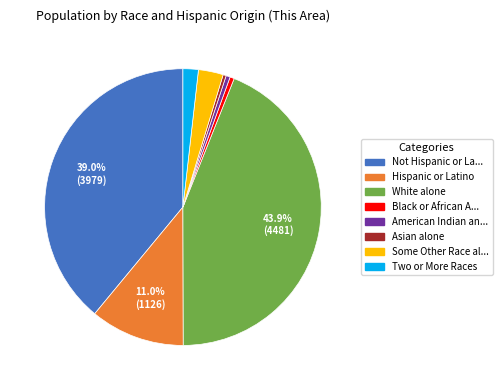

Does any single category account for the majority?

No